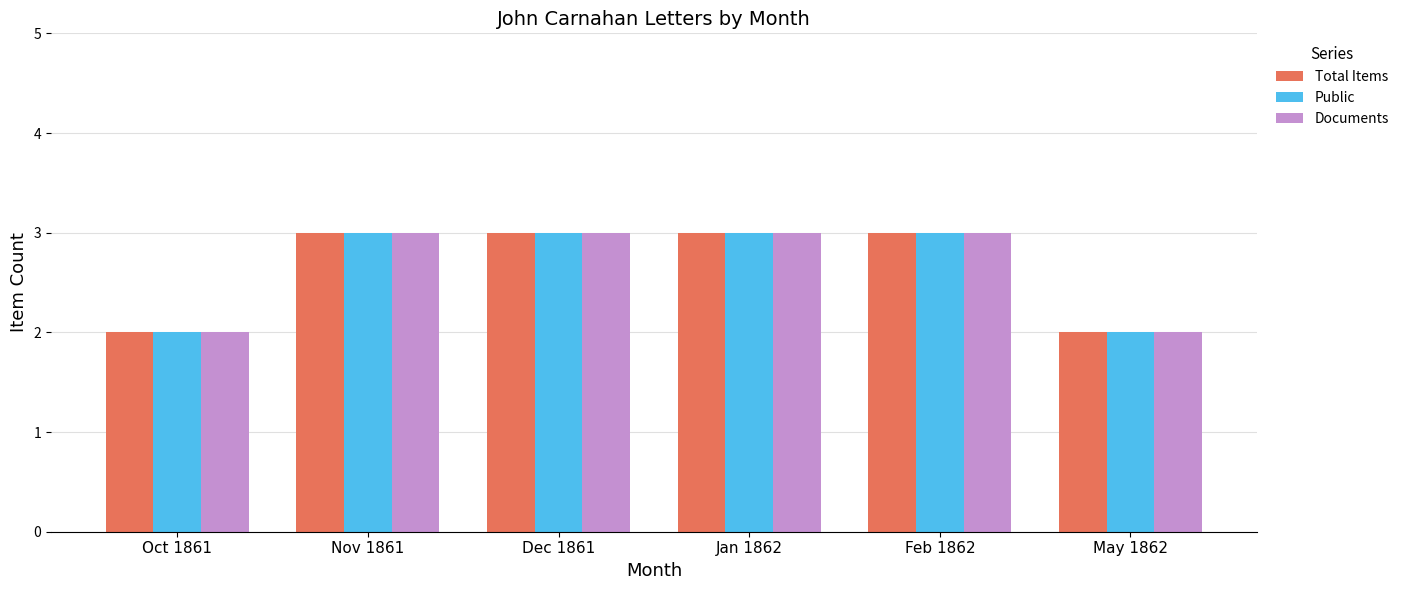

The Public series shows 1 at Feb 1862. True or false?

False